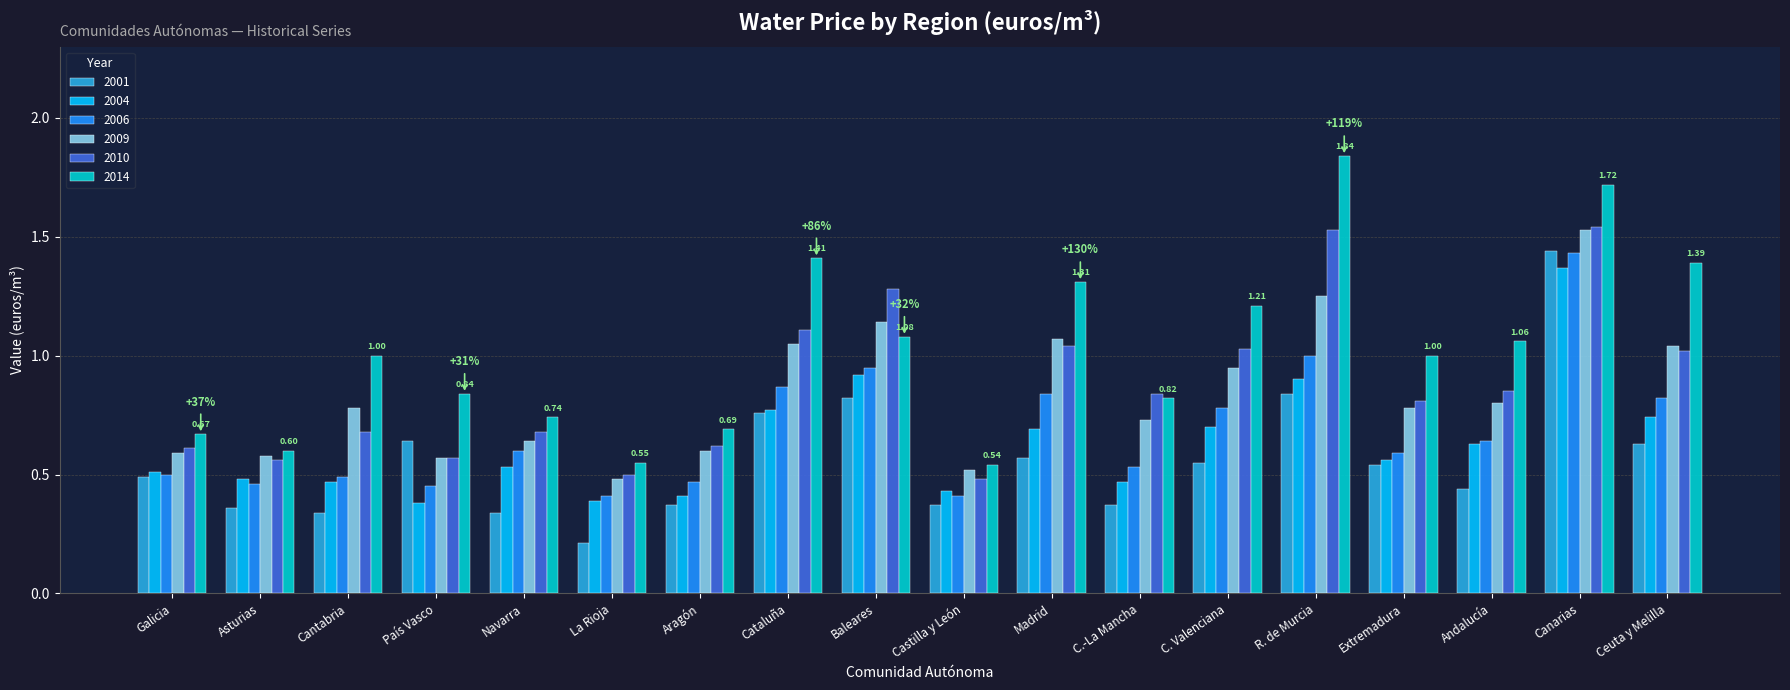

What is the sum of all 2014 values?

18.5